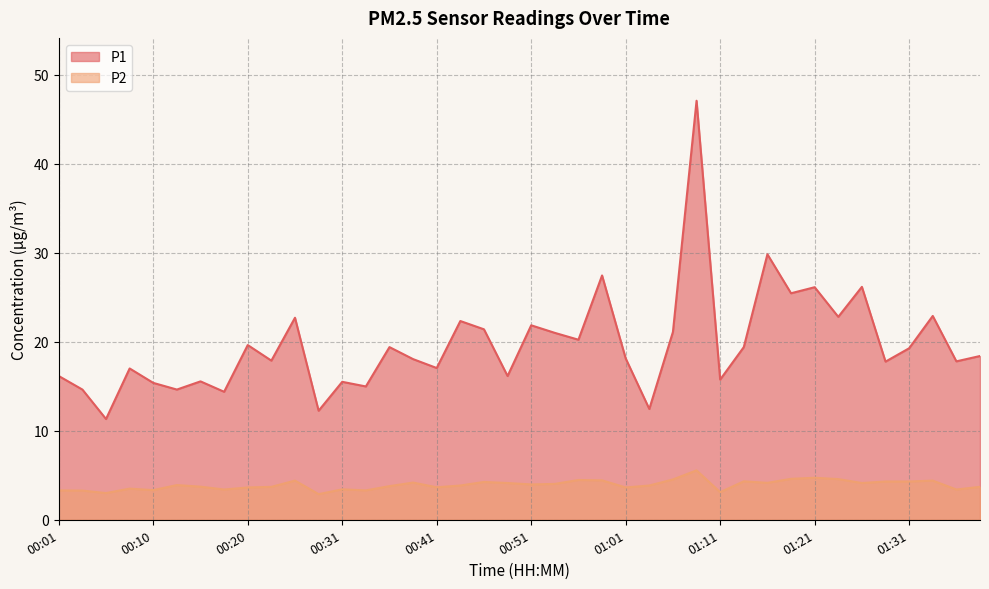

What is the minimum value shown in the chart?

2.9